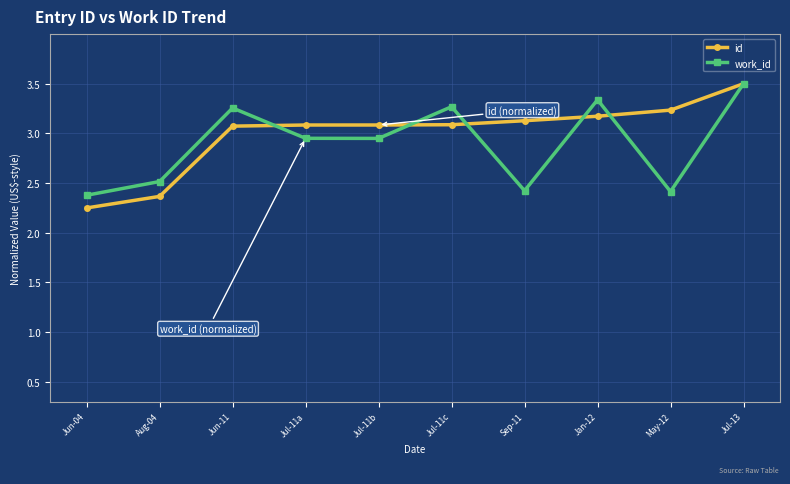

Rank the series at May-12 from highest to lowest value.

id, work_id